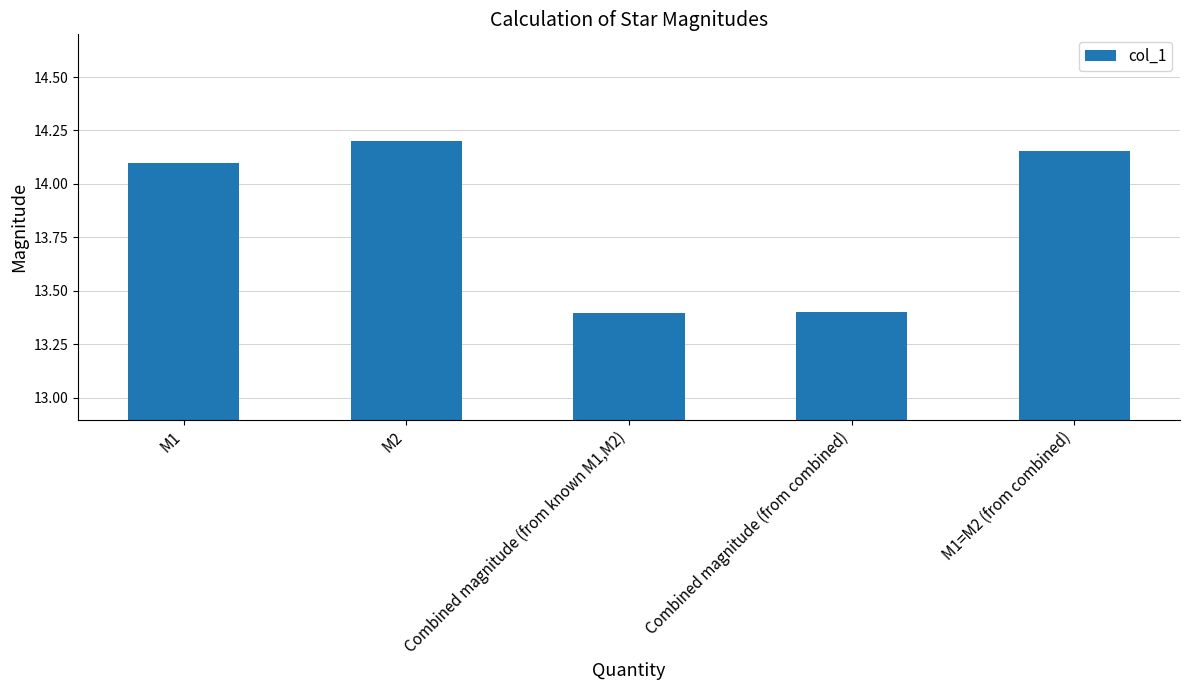

Which has a higher value, Combined magnitude (from known M1,M2) or M1?

M1